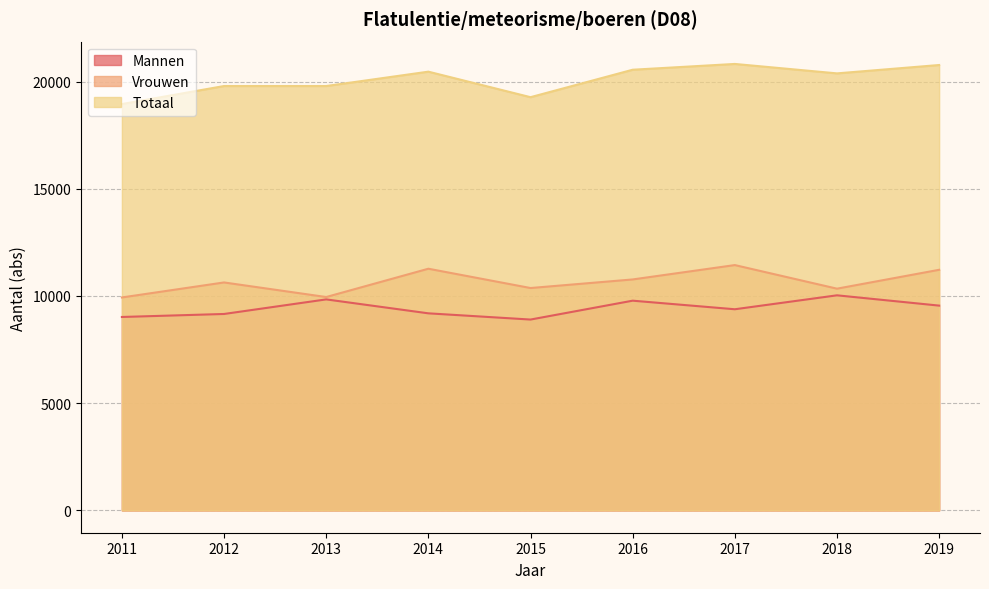

Is it true that Vrouwen equals 10630 at 2012?

True